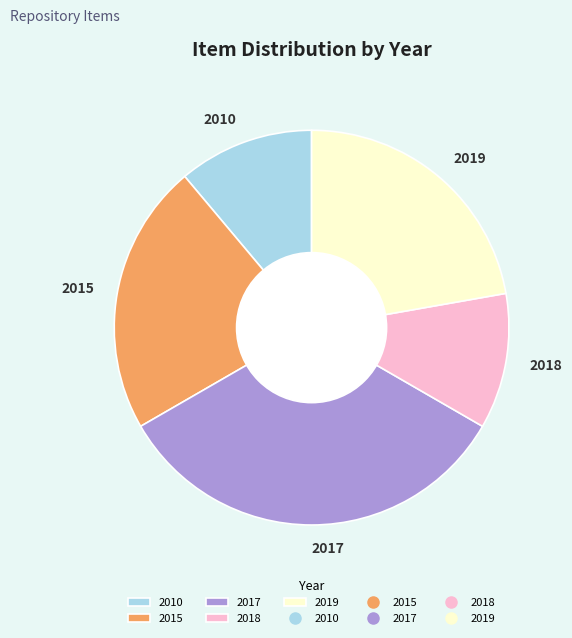

Combined, do 2017 and 2019 account for over 50%?

Yes